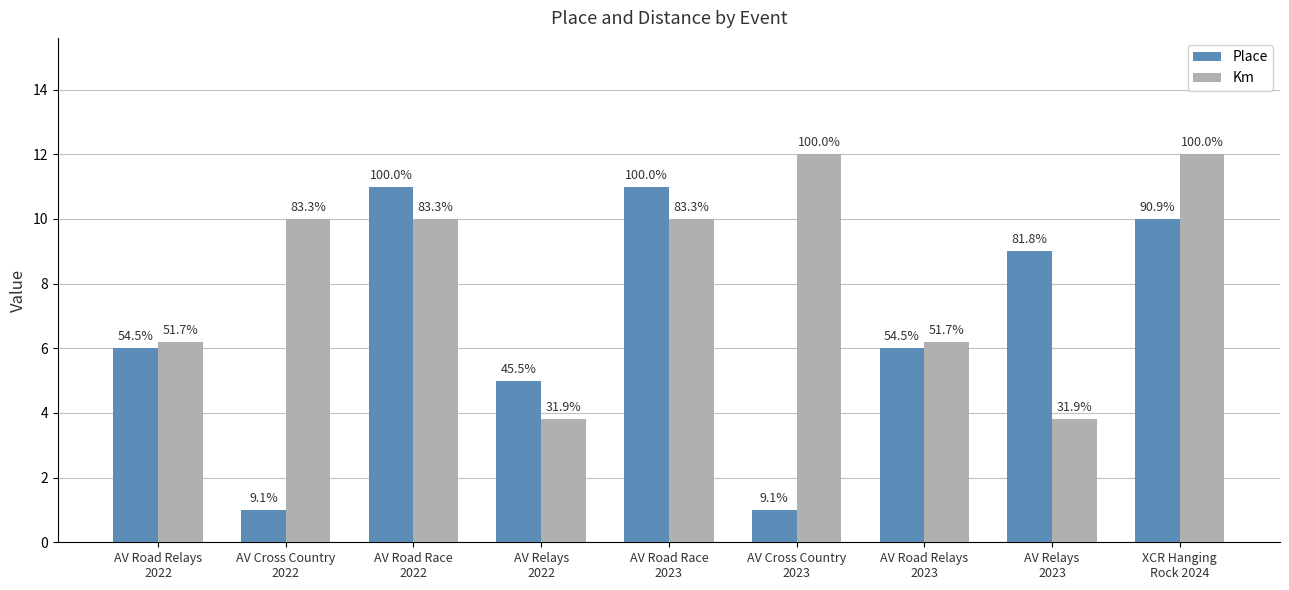

List the series in order of their peak value, lowest first.

Place, Km